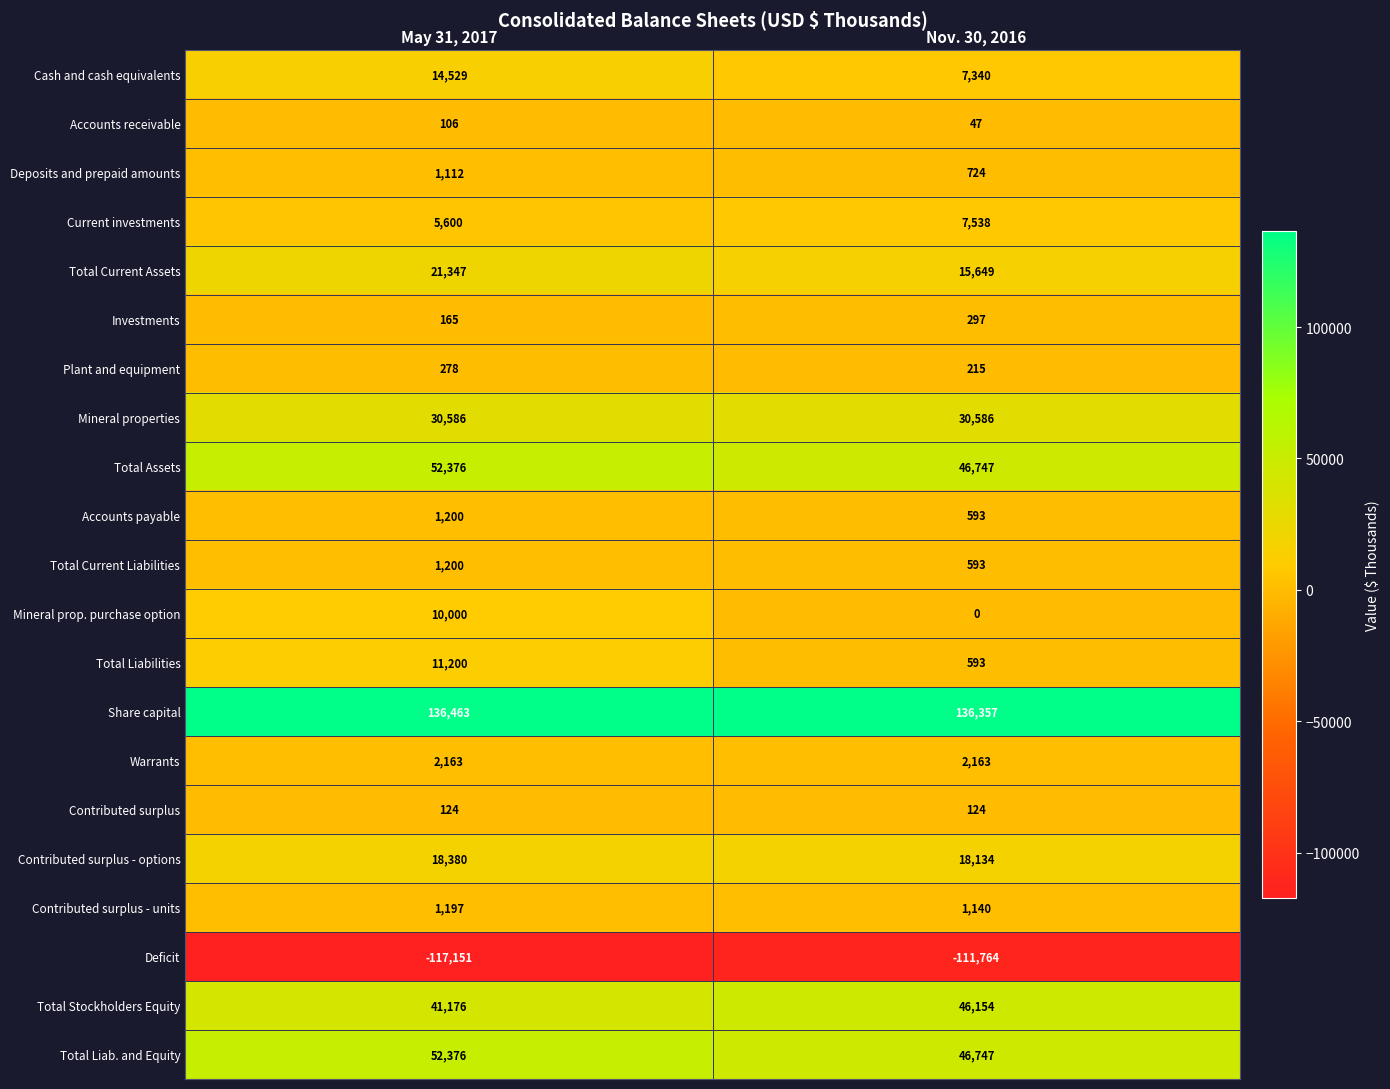

What is the difference between the highest and lowest values at Nov. 30, 2016?

248121